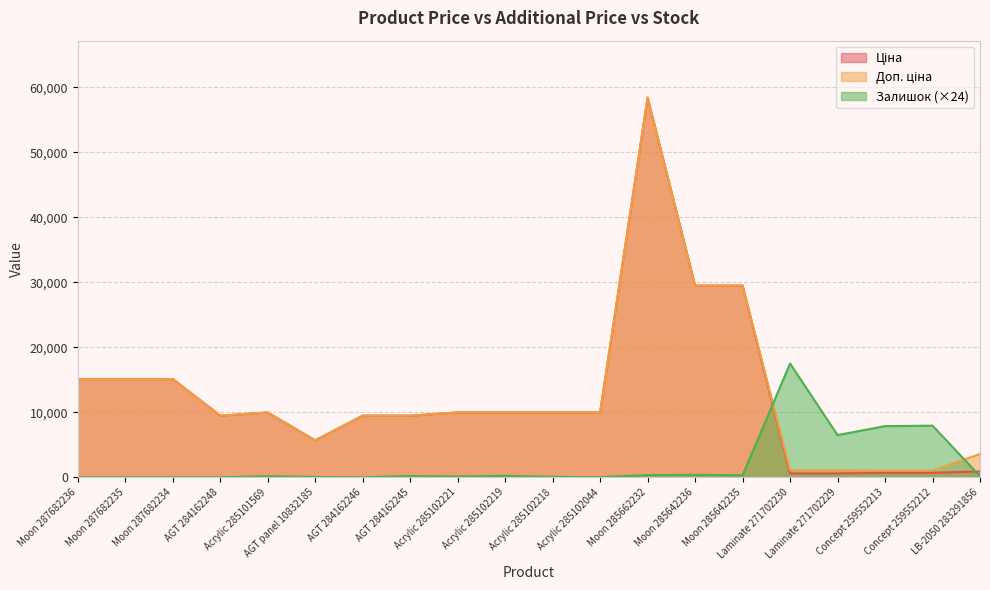

At which category is the sum across all series the highest?

Moon 285662232